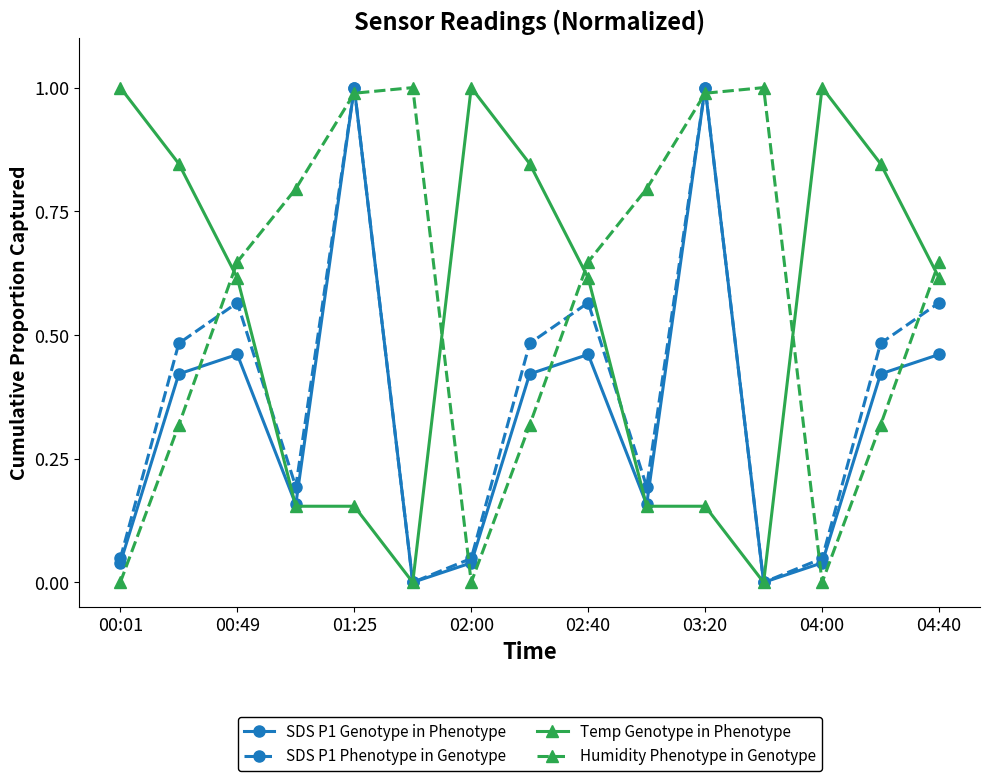

True or false: SDS P1 Genotype in Phenotype has more than 1 points higher than both neighbors.

True